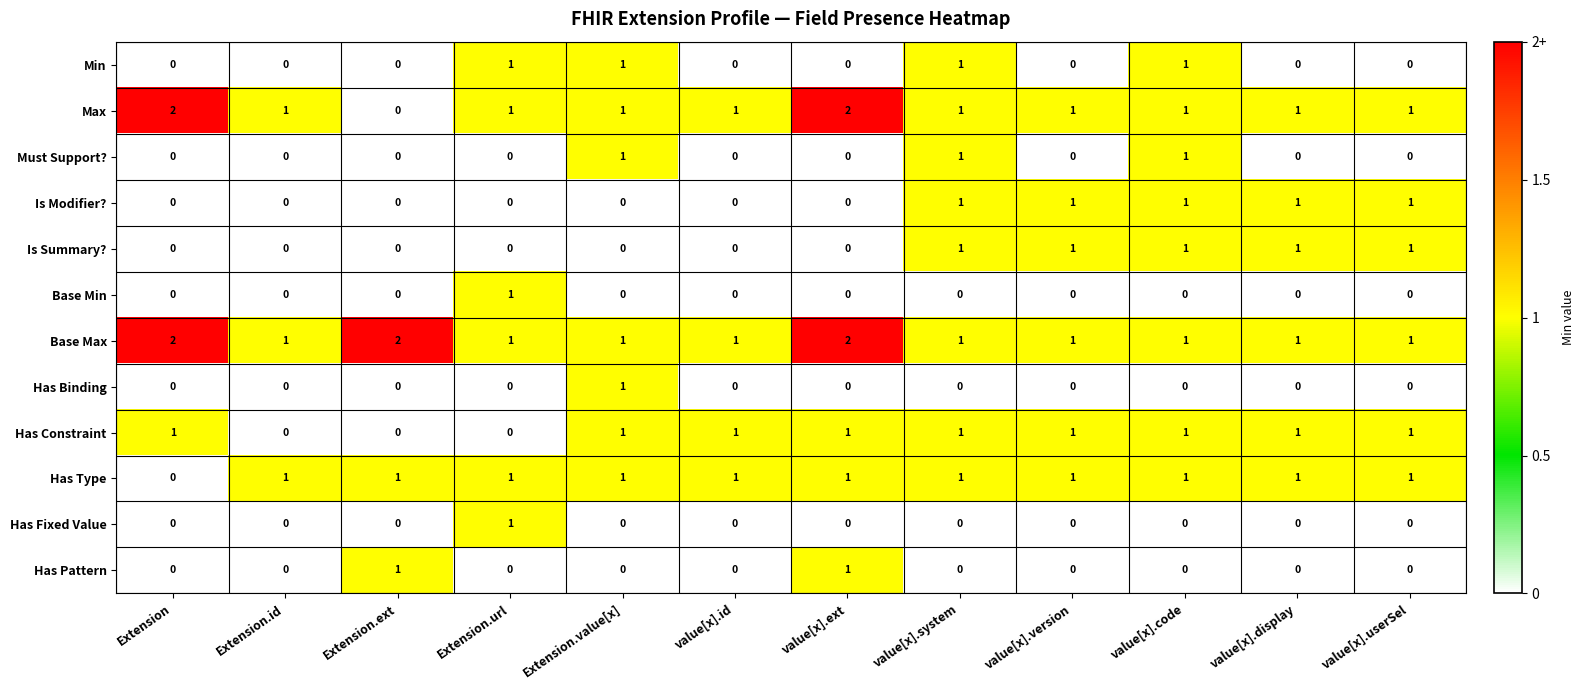

Count the Has Fixed Value values in the range 0 to 1.

12